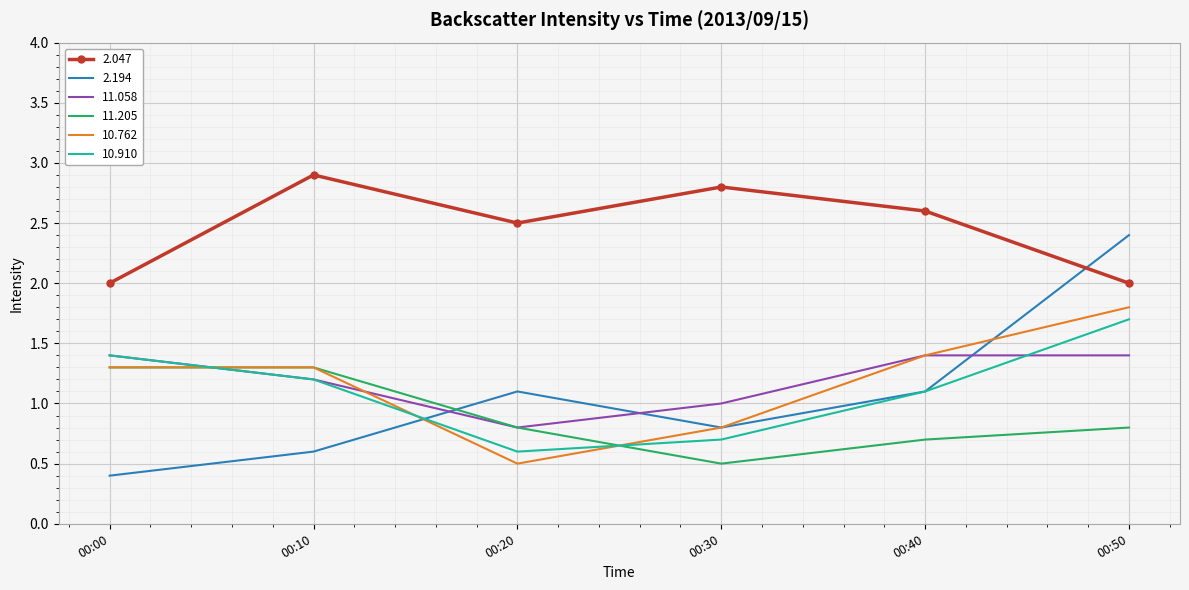

Where is 11.205 nearest to the value 0?

00:30